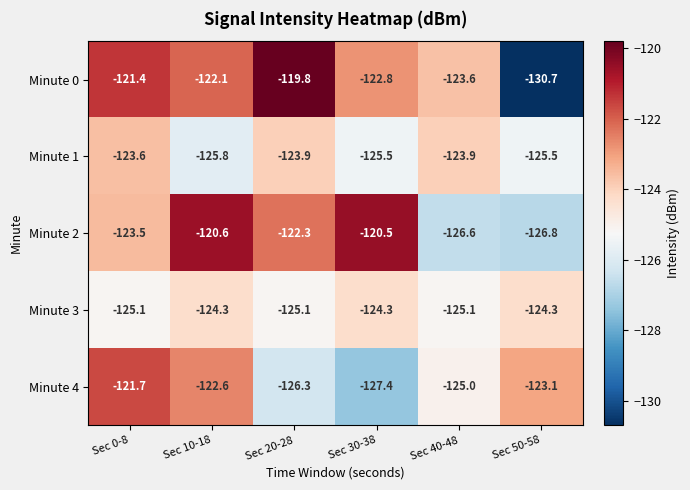

Which series changed the most between Sec 0-8 and Sec 20-28?

Minute 4